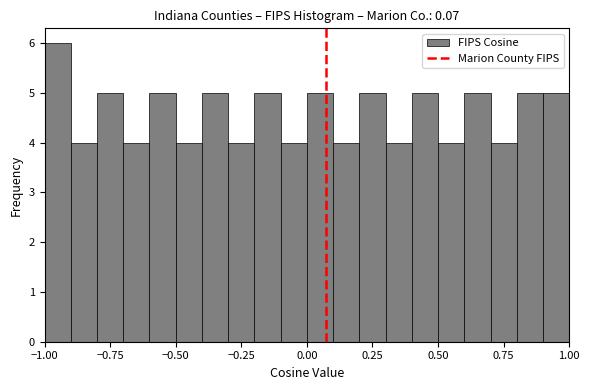

Around what value on the x-axis is the tallest bar? Give the approximate position of its centre, as read against the axis.

-0.95